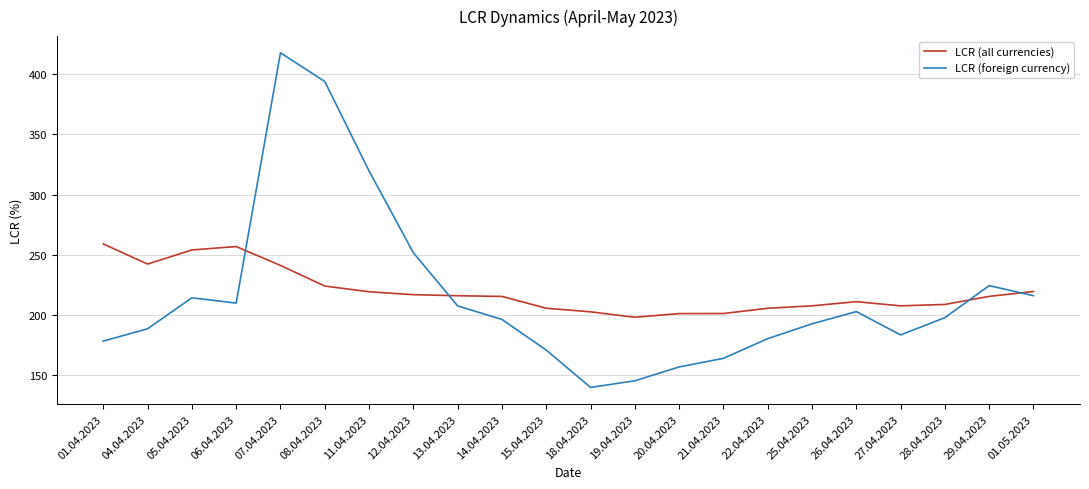

What is the difference between the highest and lowest values at 13.04.2023?

8.5